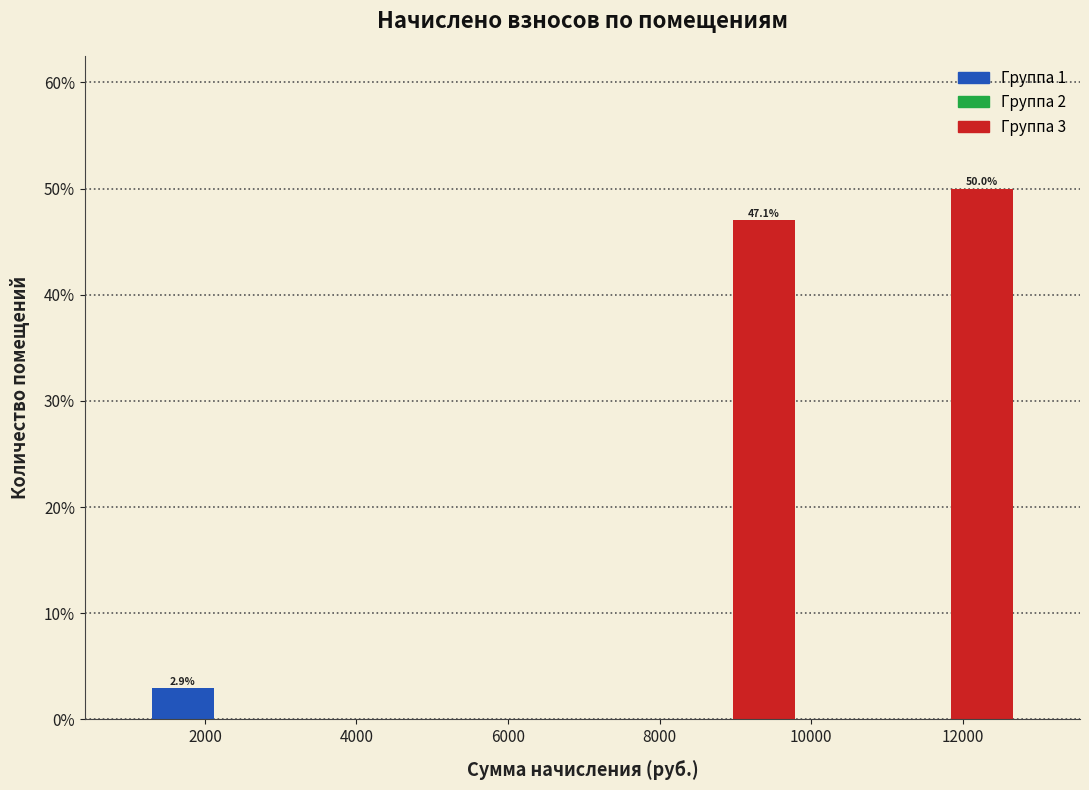

Over which range of the x-axis is the bar tallest?

11800 to 12800